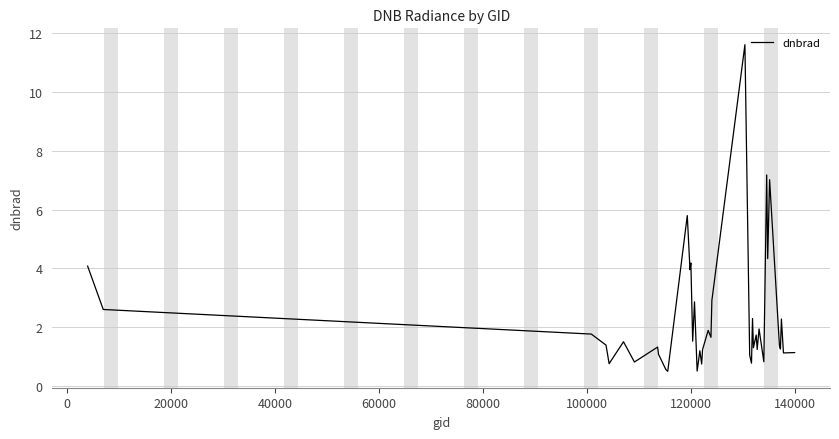

What is the greatest value displayed?

11.6